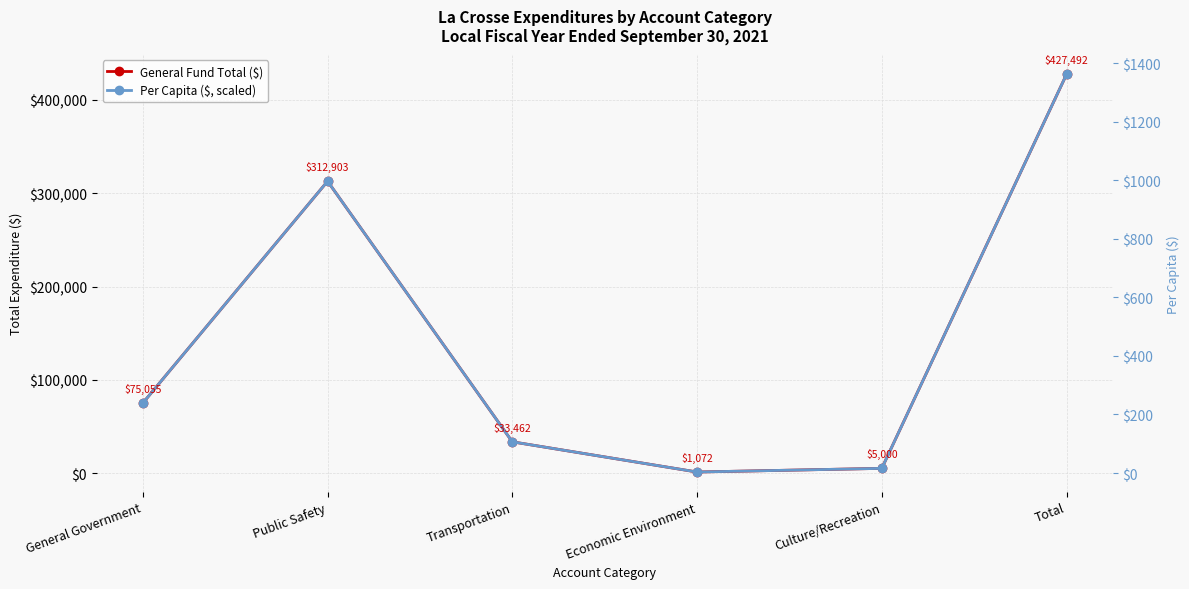

What is the value of the Per Capita ($, scaled) point at the 6th from the left?

427492.0